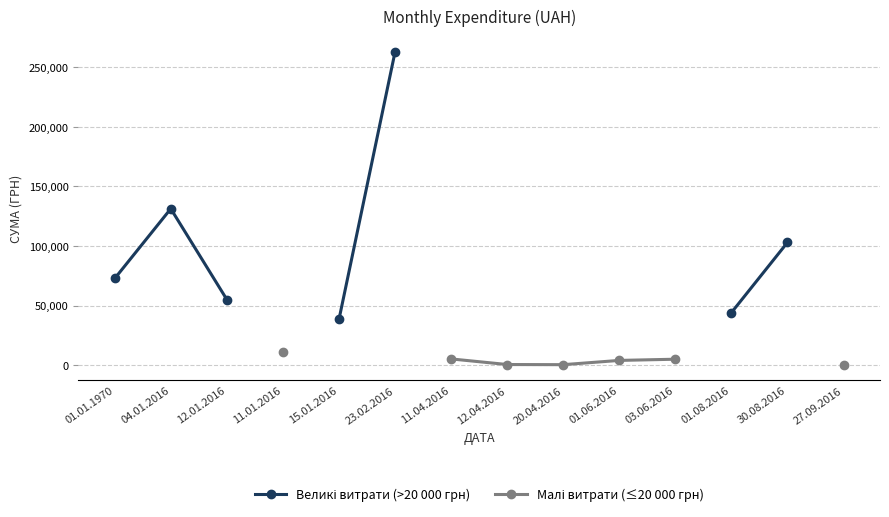

Rank the series by their maximum value, from highest to lowest.

Великі витрати (>20 000 грн), Малі витрати (≤20 000 грн)